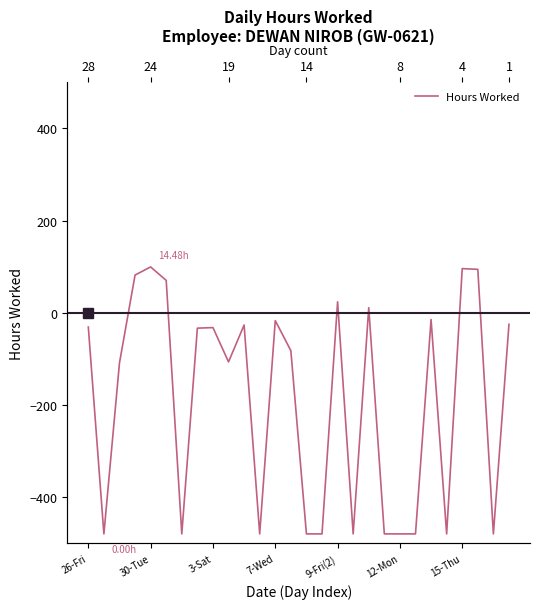

How many values are below zero?

21